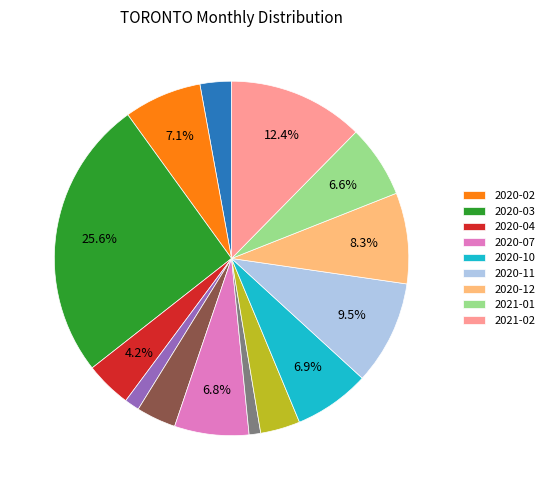

Is there any slice that represents more than half of the pie?

No